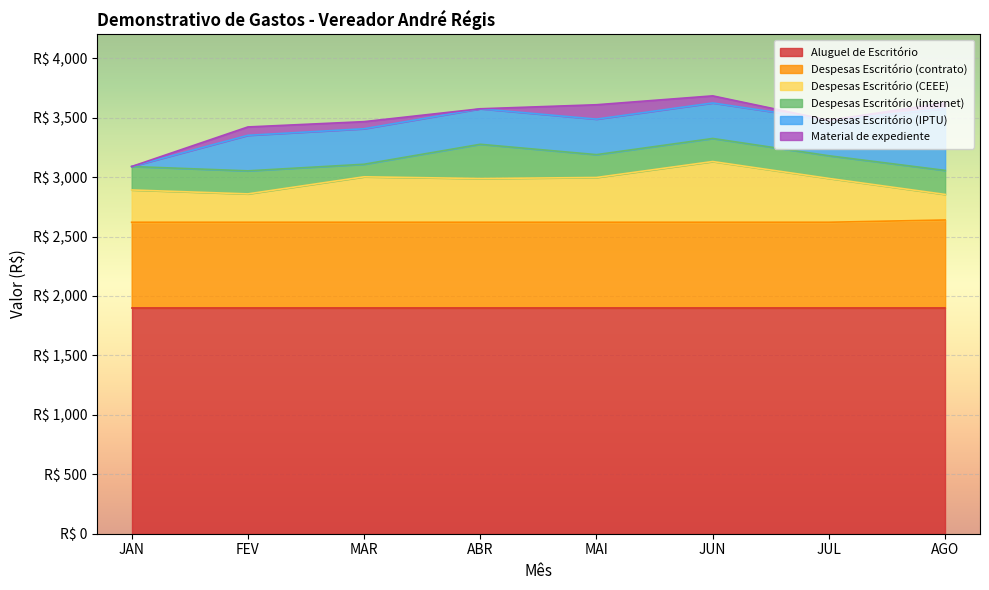

What is the approximate value of Despesas Escritório (internet) at MAI?

192.1